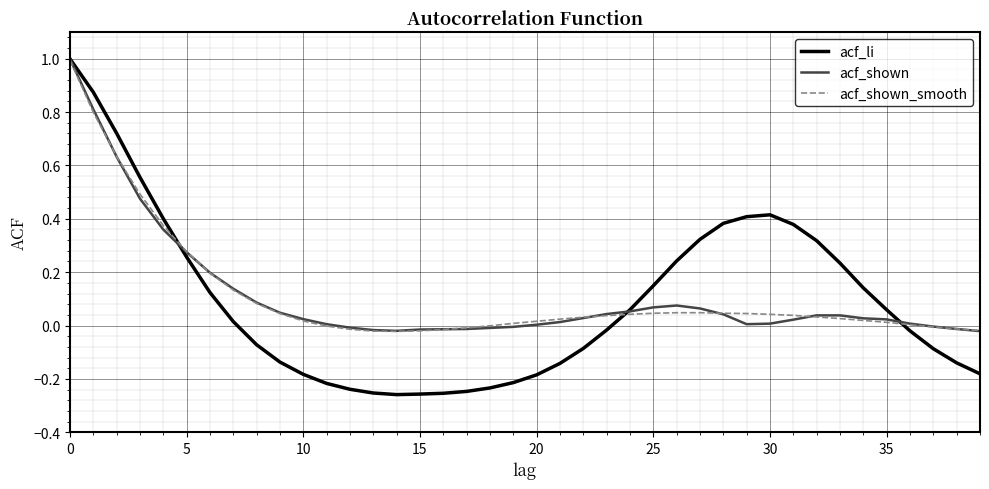

What is the maximum value shown in the chart?

1.0